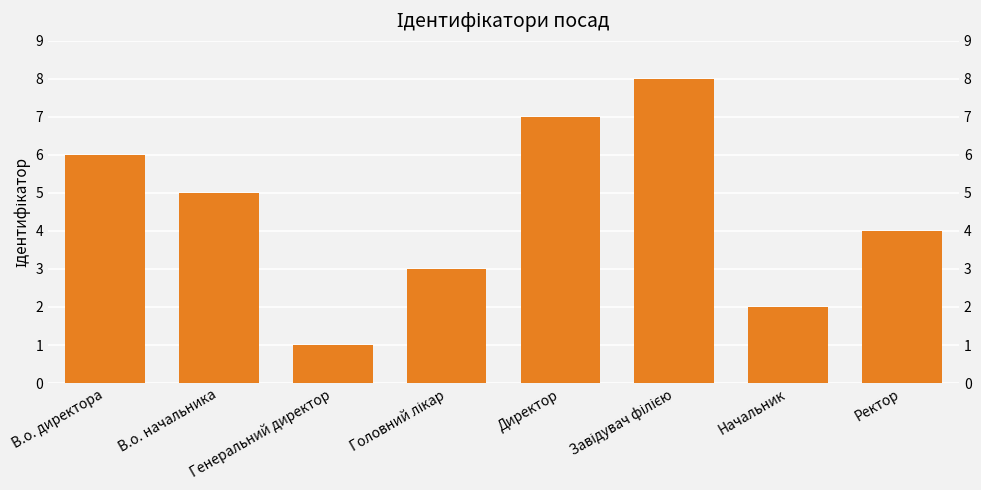

What is the ratio of the value at Завідувач філією to the value at В.о. начальника?

1.6